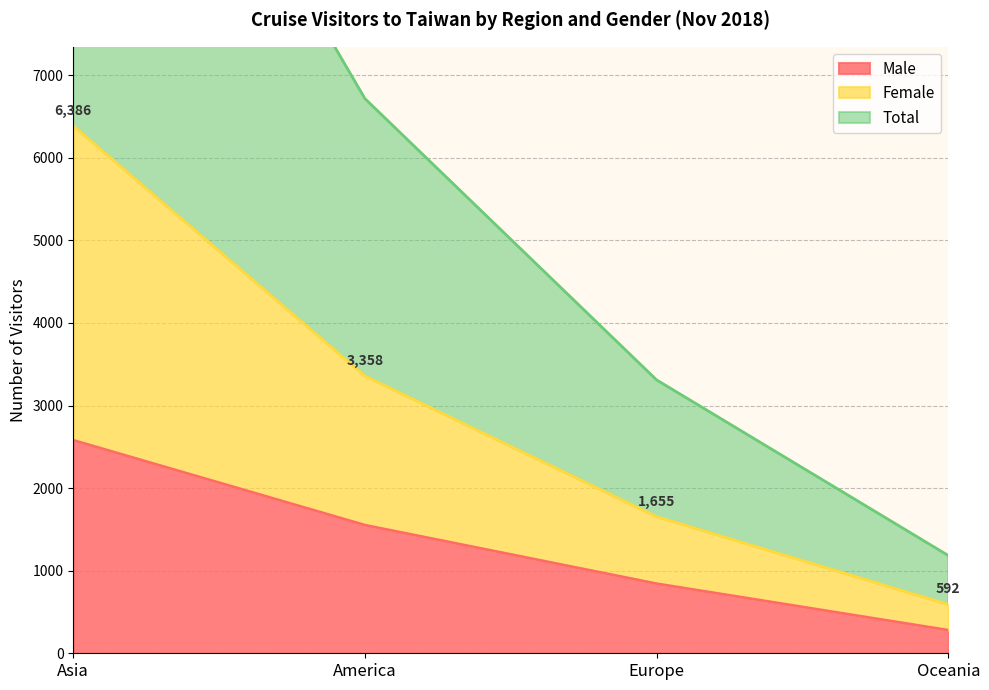

The Male series shows 280 at Oceania. True or false?

True